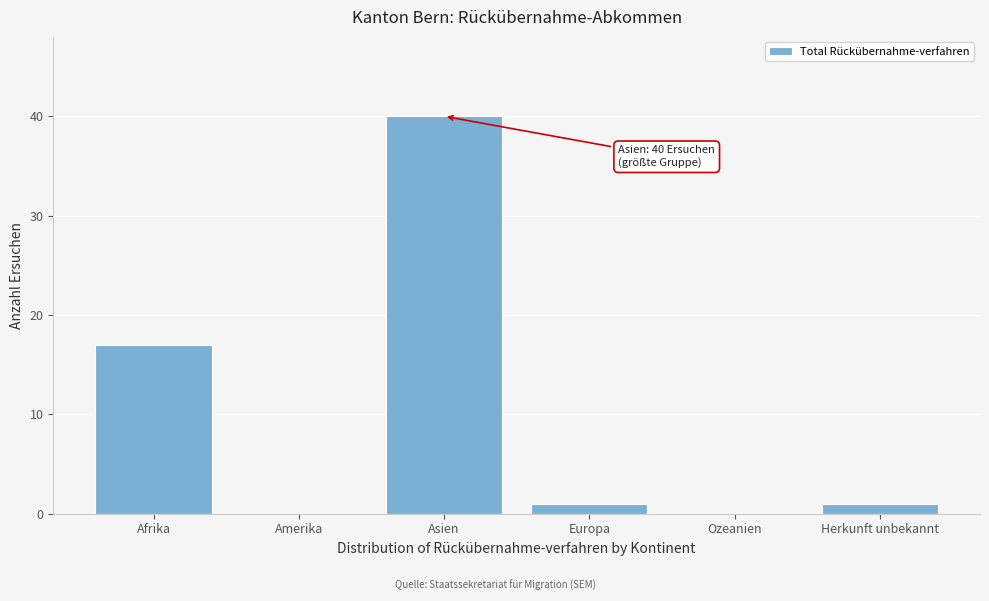

Reading left to right, extract all data points from this chart.

Afrika=17	Amerika=0	Asien=40	Europa=1	Ozeanien=0	Herkunft unbekannt=1